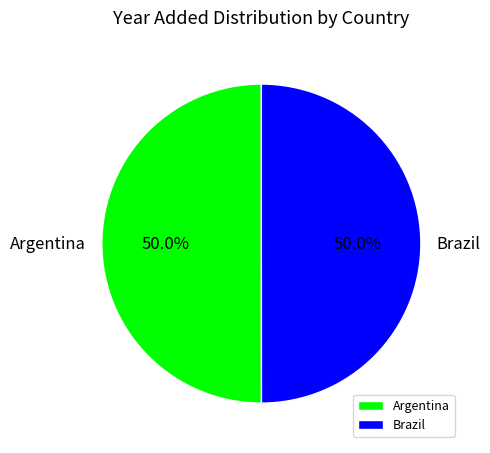

Approximately how many times larger is the value at Brazil compared to Argentina?

1.0